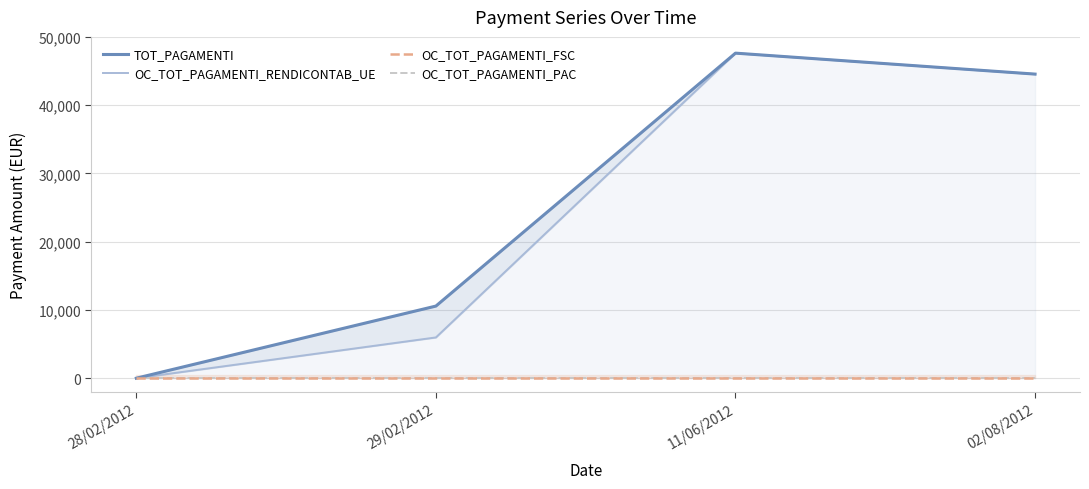

At which category does TOT_PAGAMENTI reach its first local peak?

11/06/2012